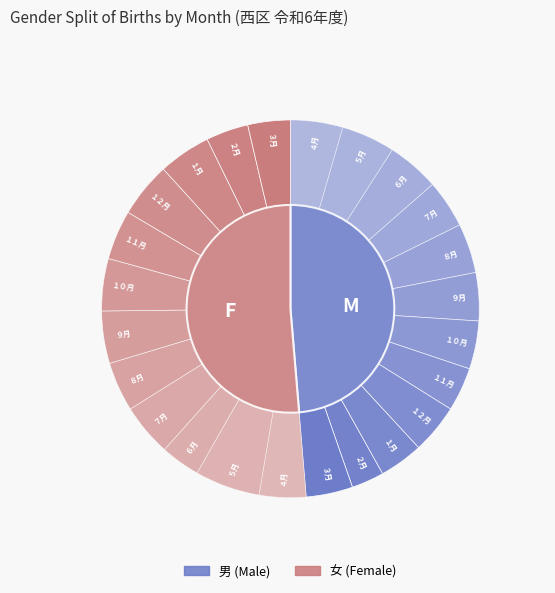

Is there a majority slice in this chart?

No